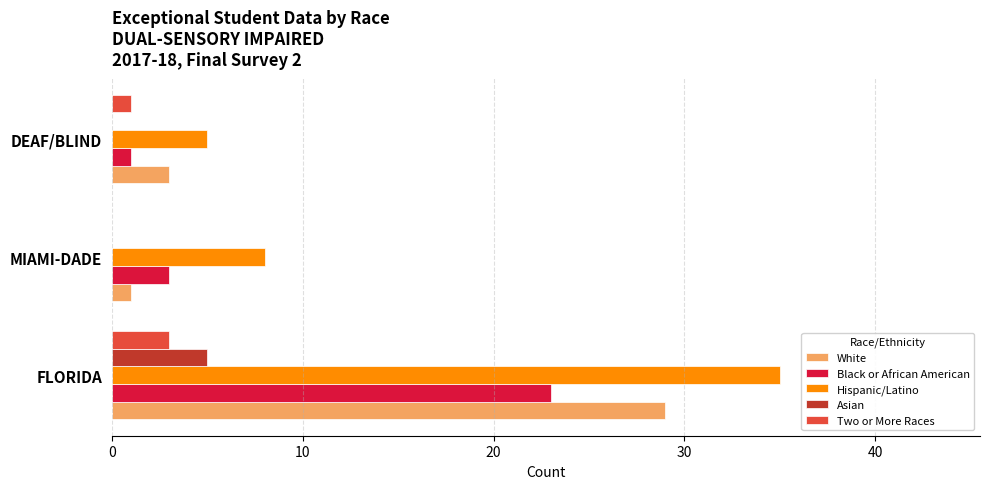

Which series has the largest total across all categories?

Hispanic/Latino